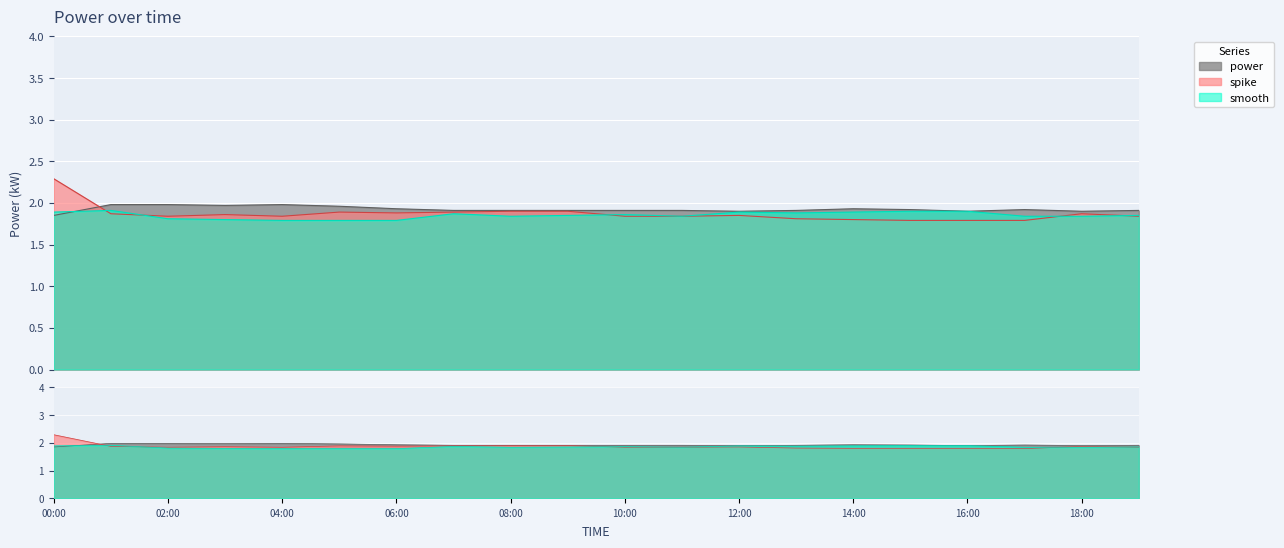

The value of spike at 02:00 is 0.8. True or false?

False